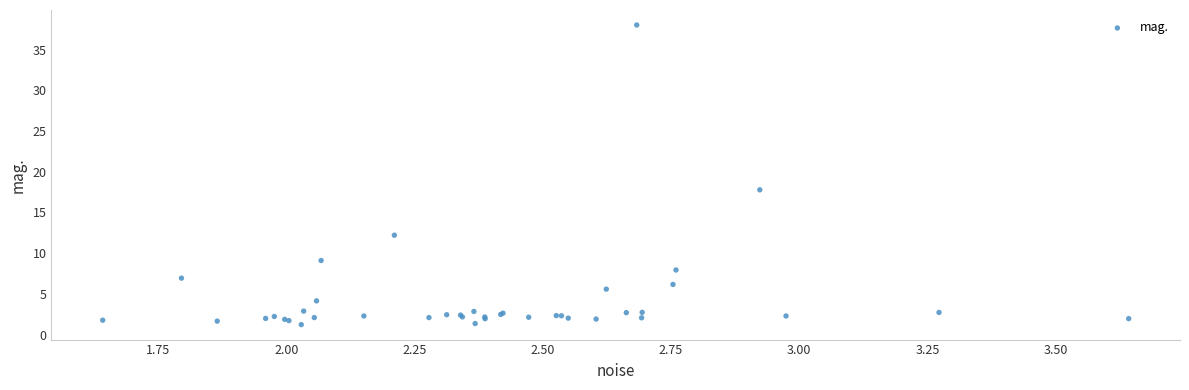

What Y value in the scatter plot is closest to 19?

17.8